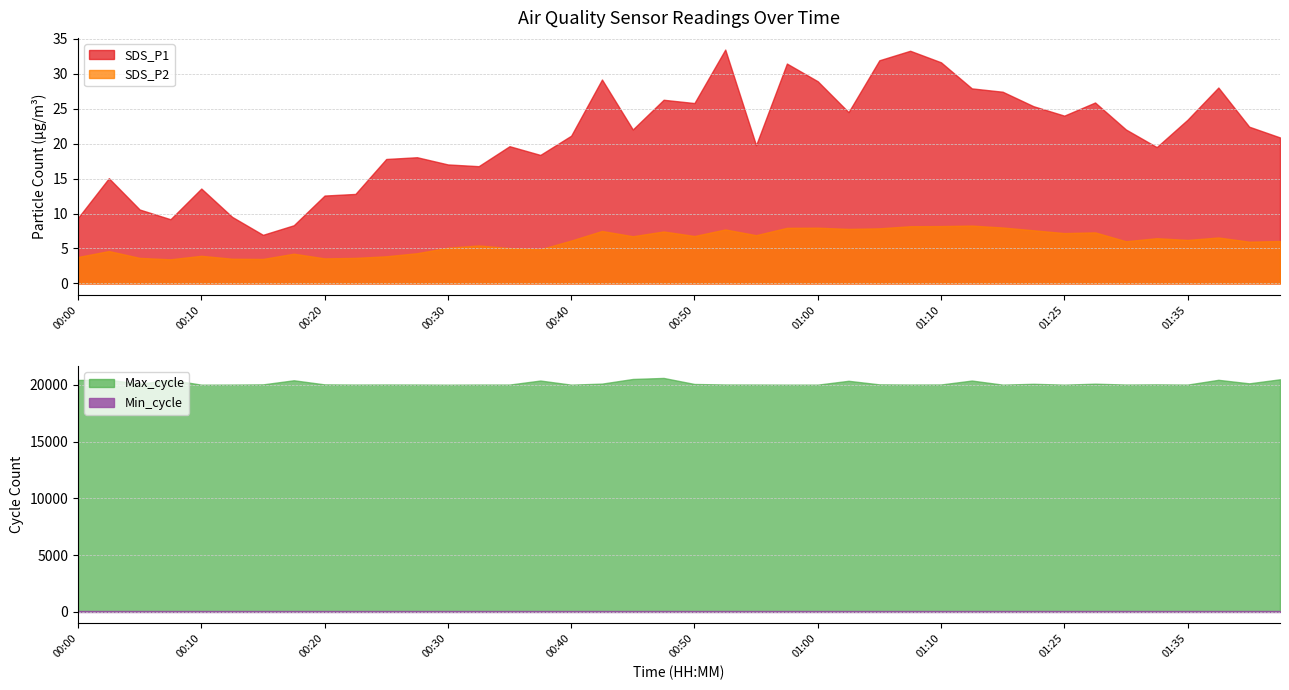

What position from the left is 00:37?

16